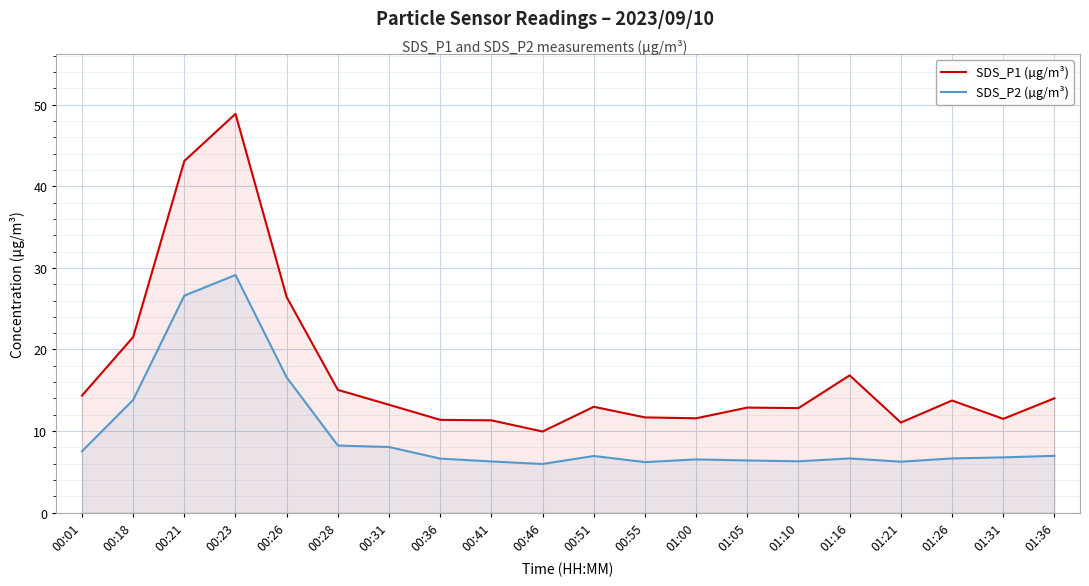

Count the number of categories in the chart.

20